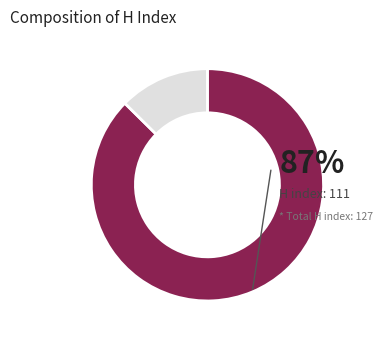

Is there any slice that represents more than half of the pie?

Yes